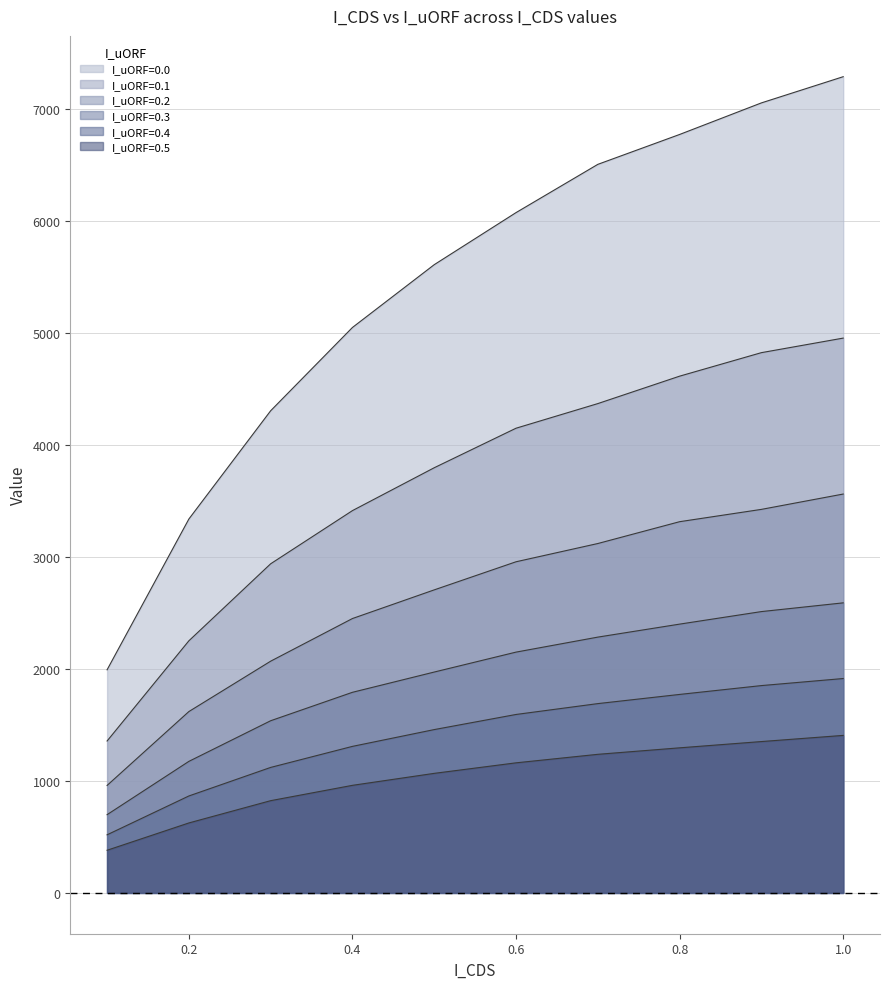

How many values in the I_uORF=0.4 series exceed 1594?

4